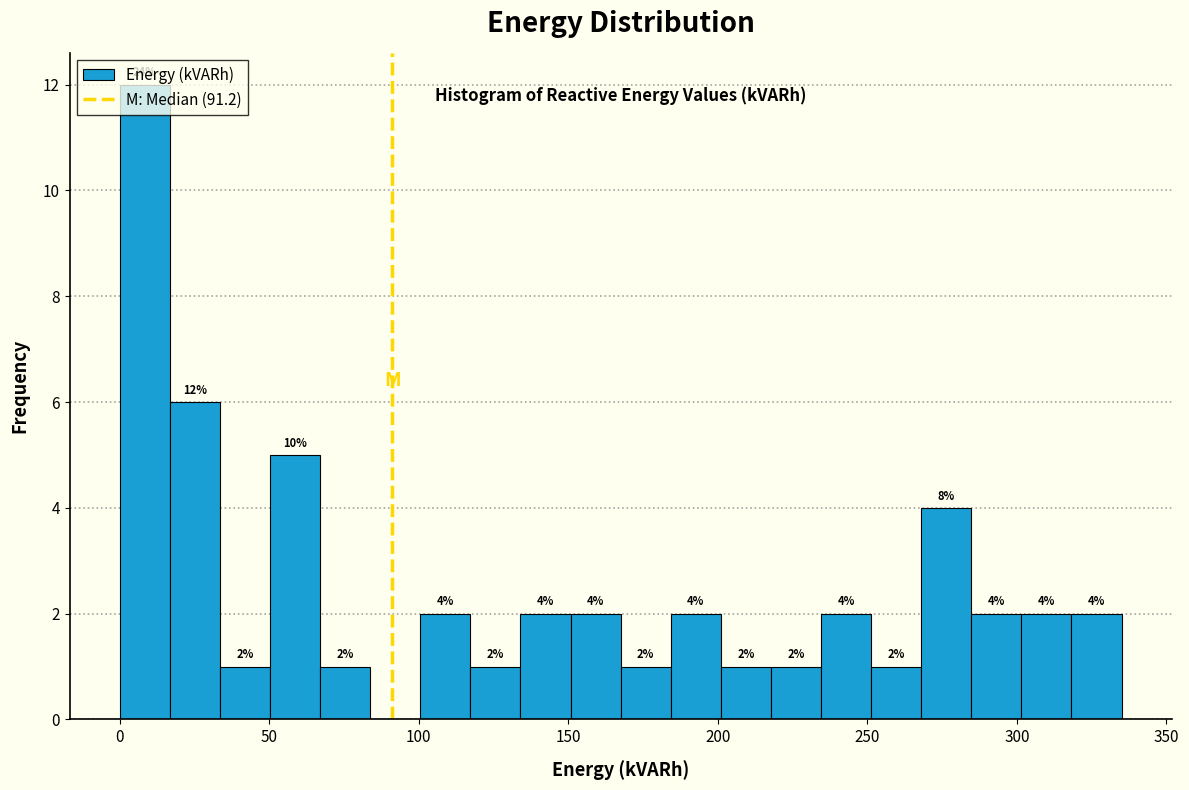

Read against the x-axis, roughly where is the centre of the tallest bar?

10